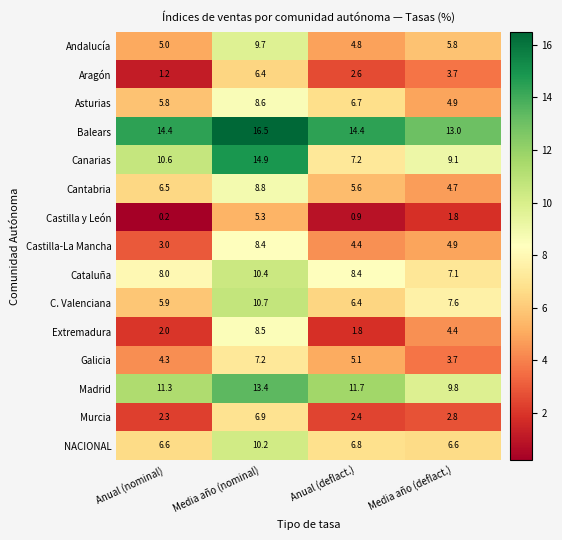

At how many categories does at least one series exceed 14?

3